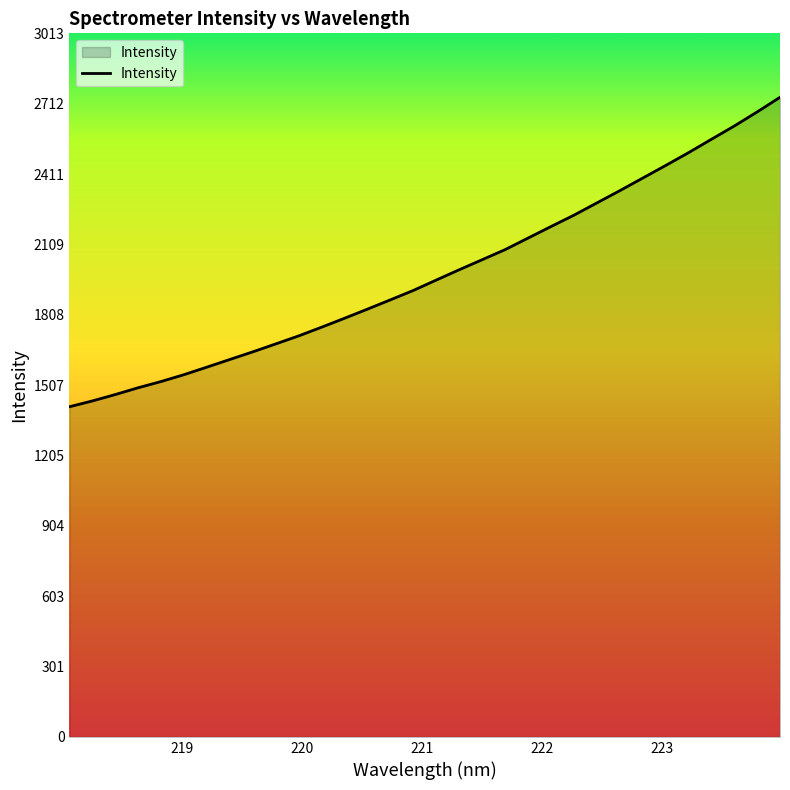

What is the maximum value shown in the chart?

2739.2